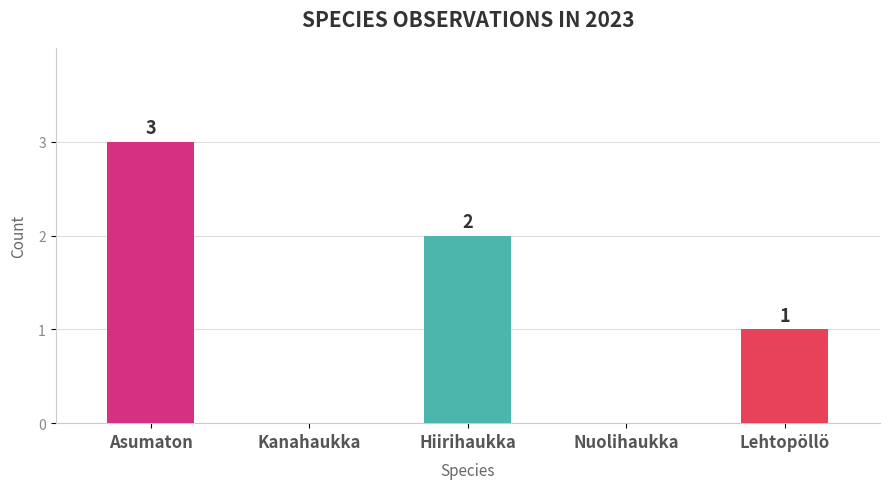

Which has a higher value, Lehtopöllö or Asumaton?

Asumaton